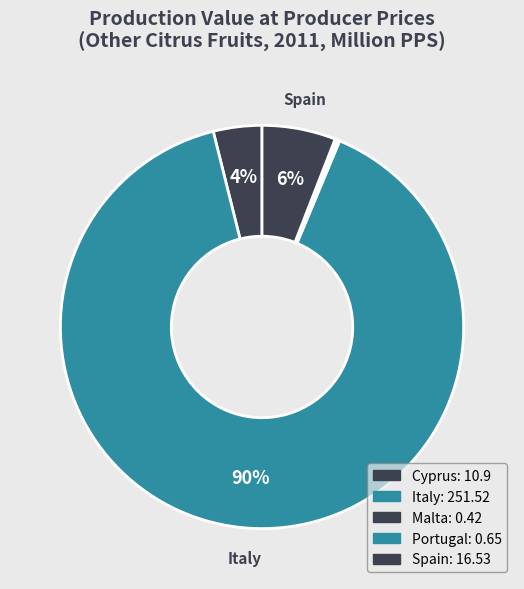

Does Cyprus account for over 50% of the chart?

No